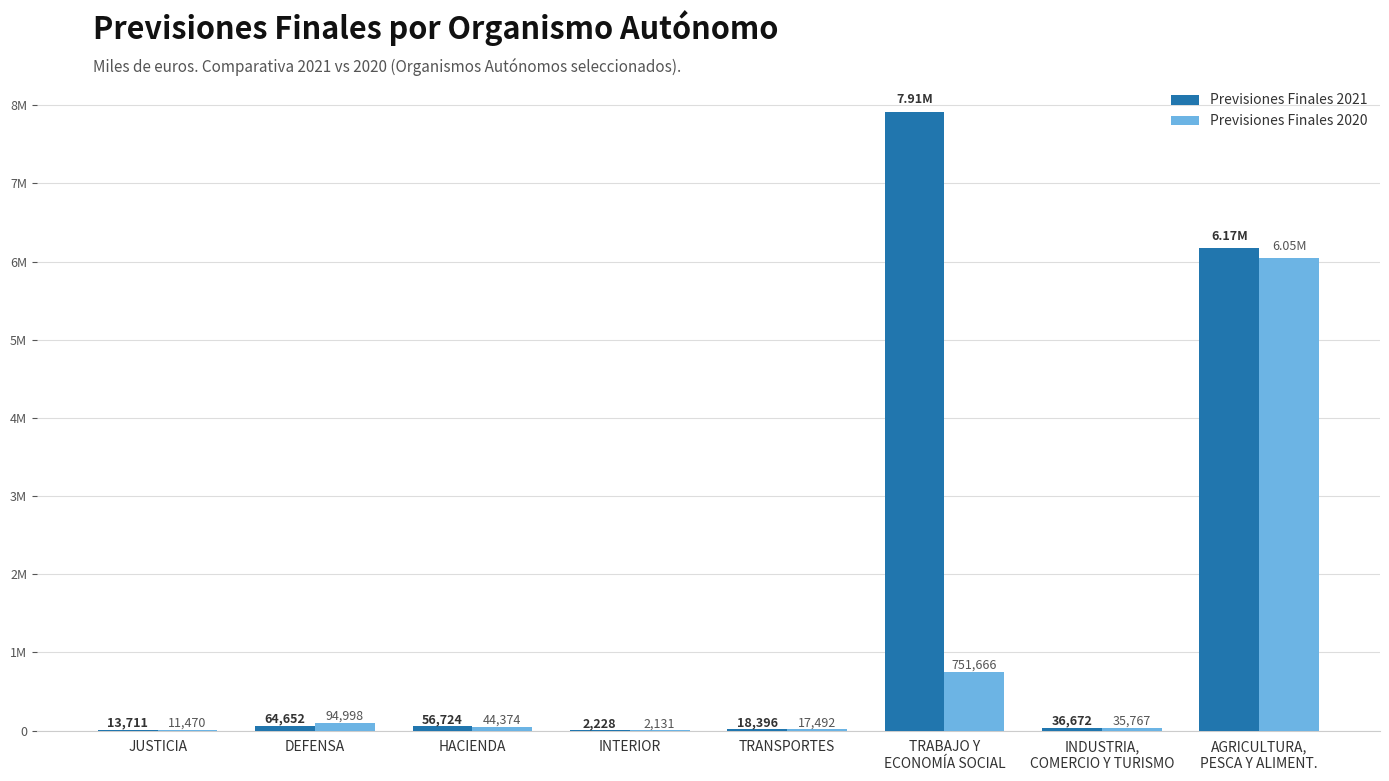

Which series changed the most between DEFENSA and TRANSPORTES?

Previsiones Finales 2020